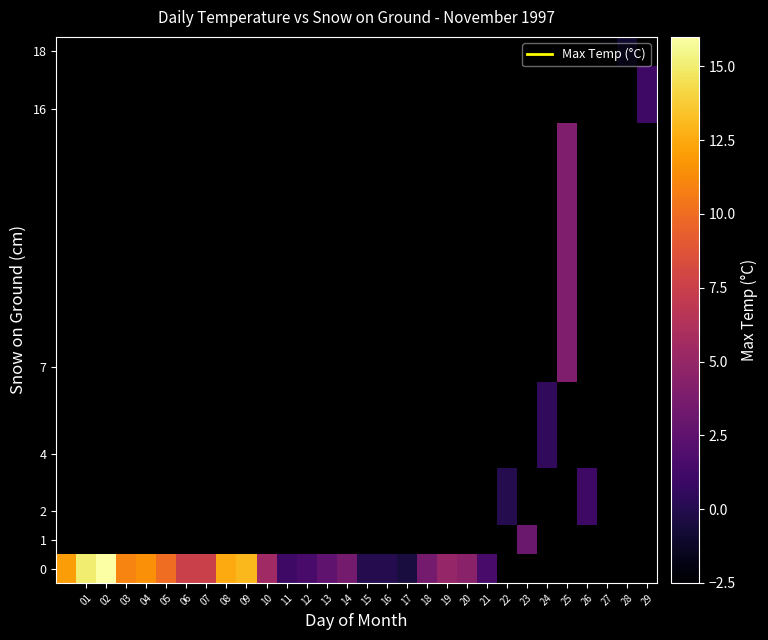

Between 17 and 13, which is larger?

13